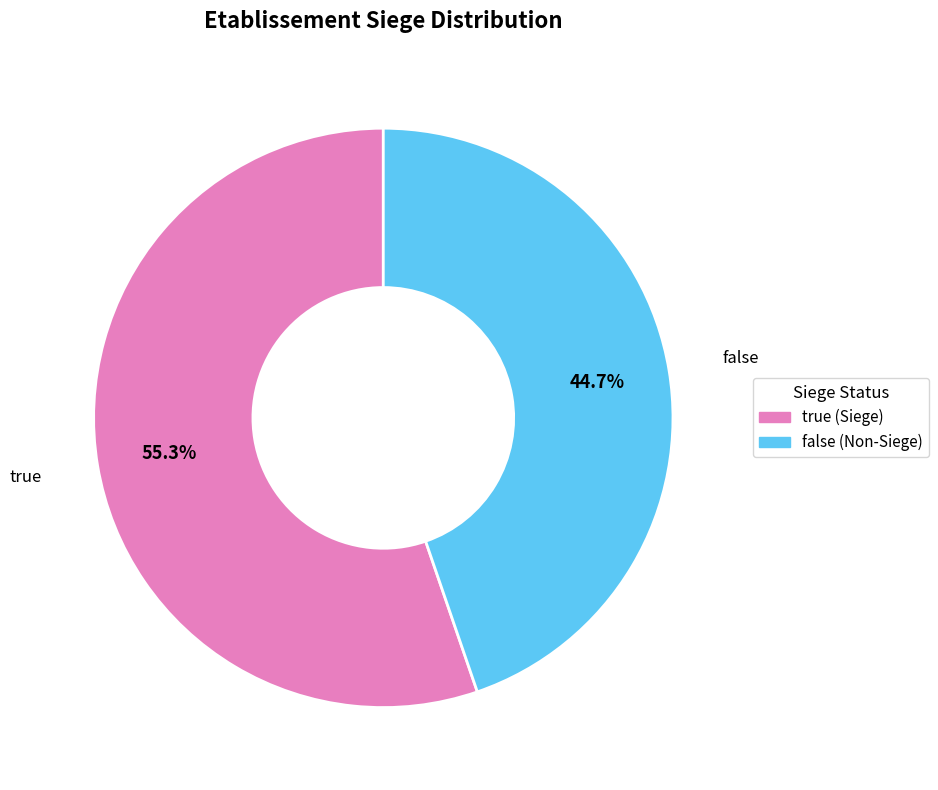

Which slice is the smallest?

false